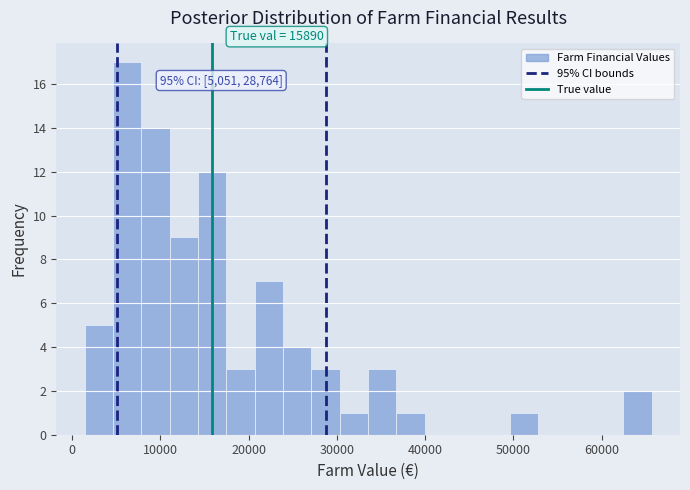

Read against the x-axis, roughly where is the centre of the tallest bar?

6000